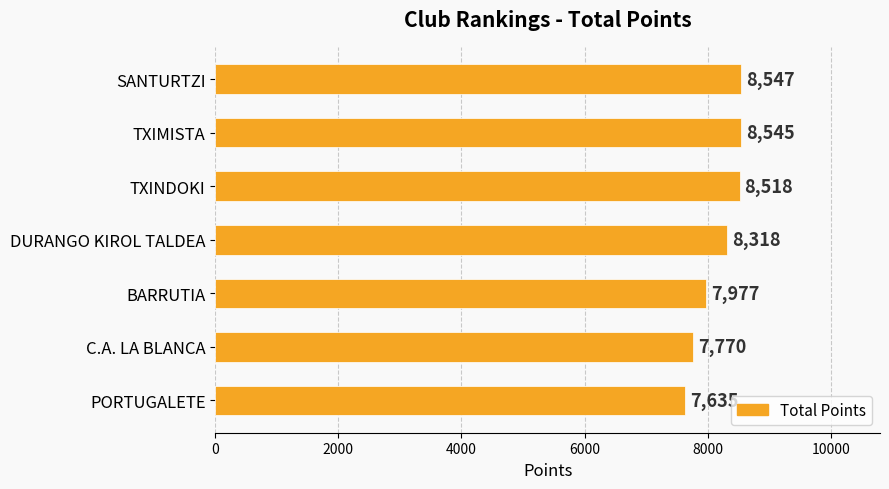

How many data points does each series have?

7